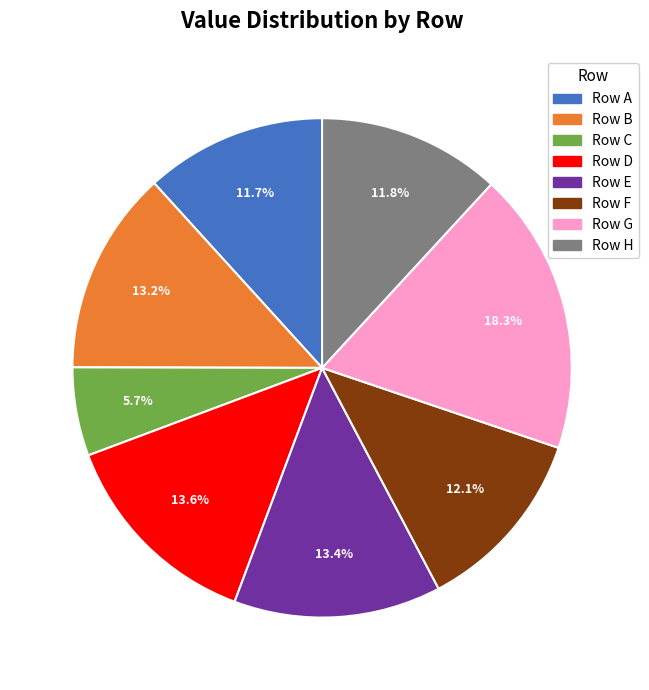

Count the number of slices in the pie.

8